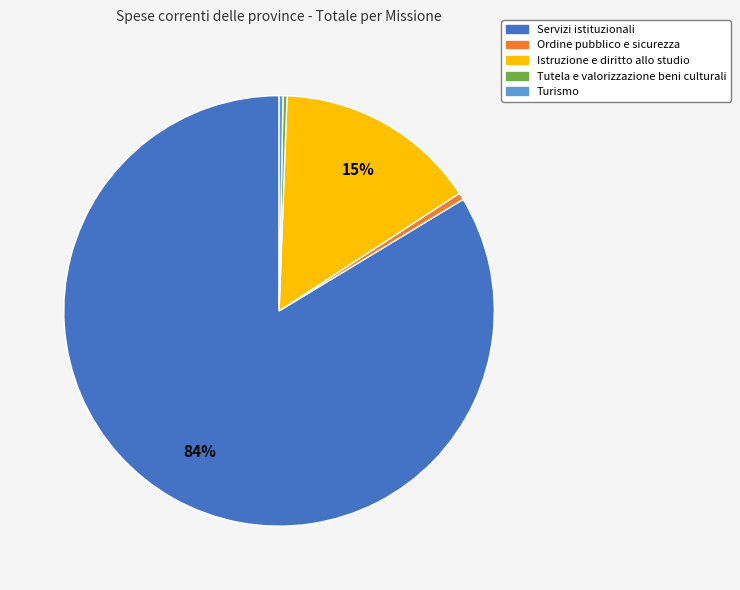

Combined, do Servizi istituzionali and Tutela e valorizzazione beni culturali account for over 50%?

Yes